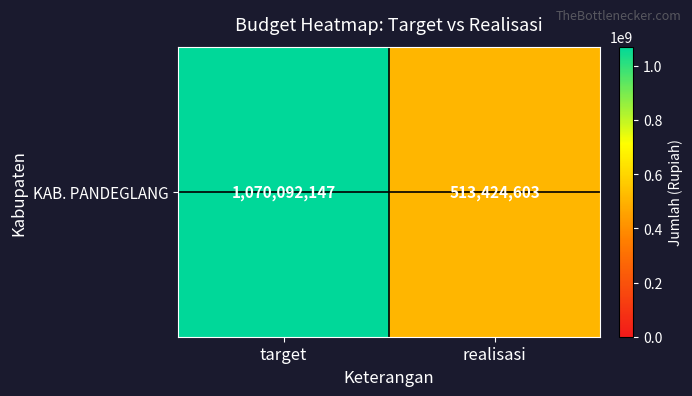

List the labels in order of value, smallest first.

realisasi, target